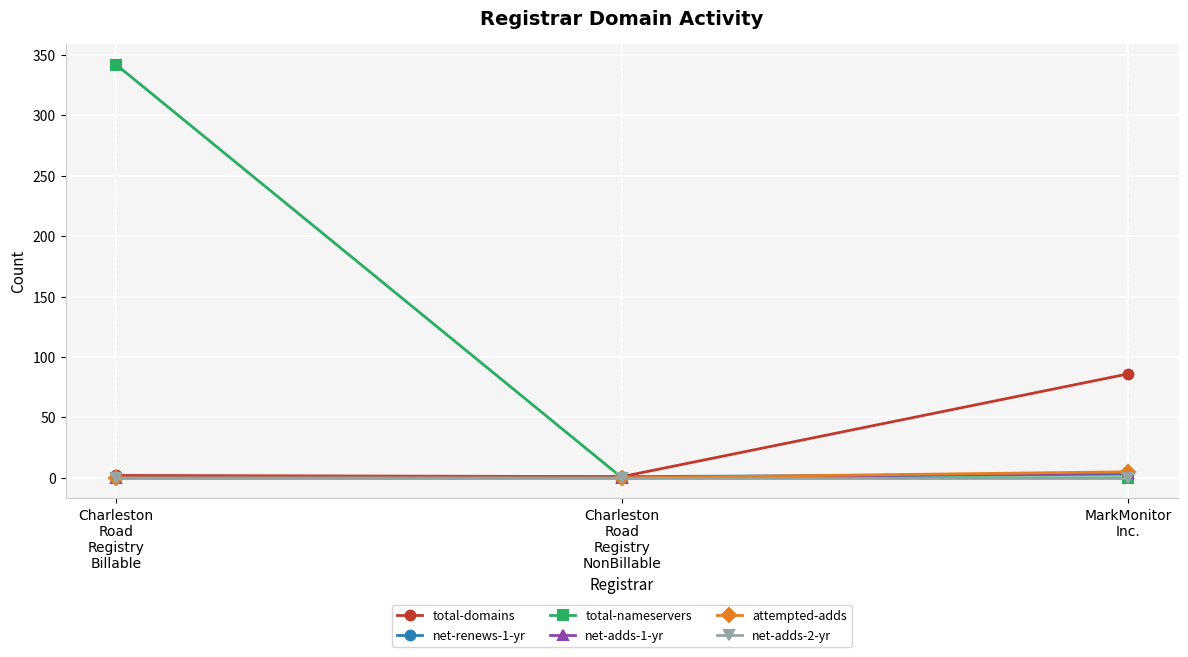

What is the maximum value for total-nameservers?

342